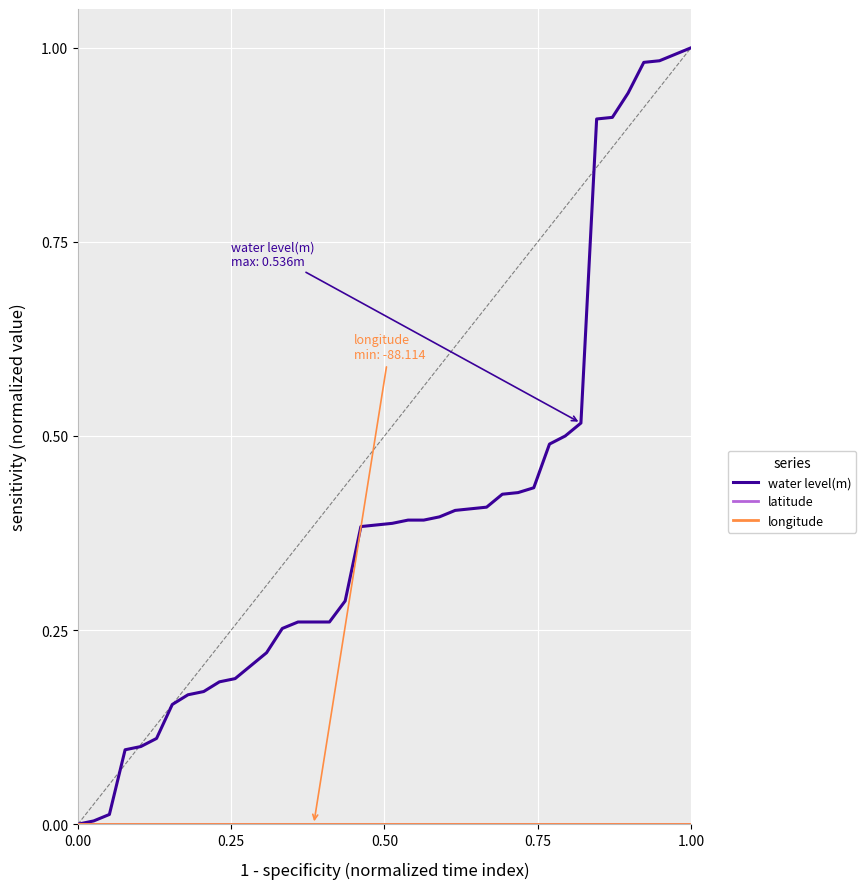

Does the chart display data point markers on the line(s)?

No